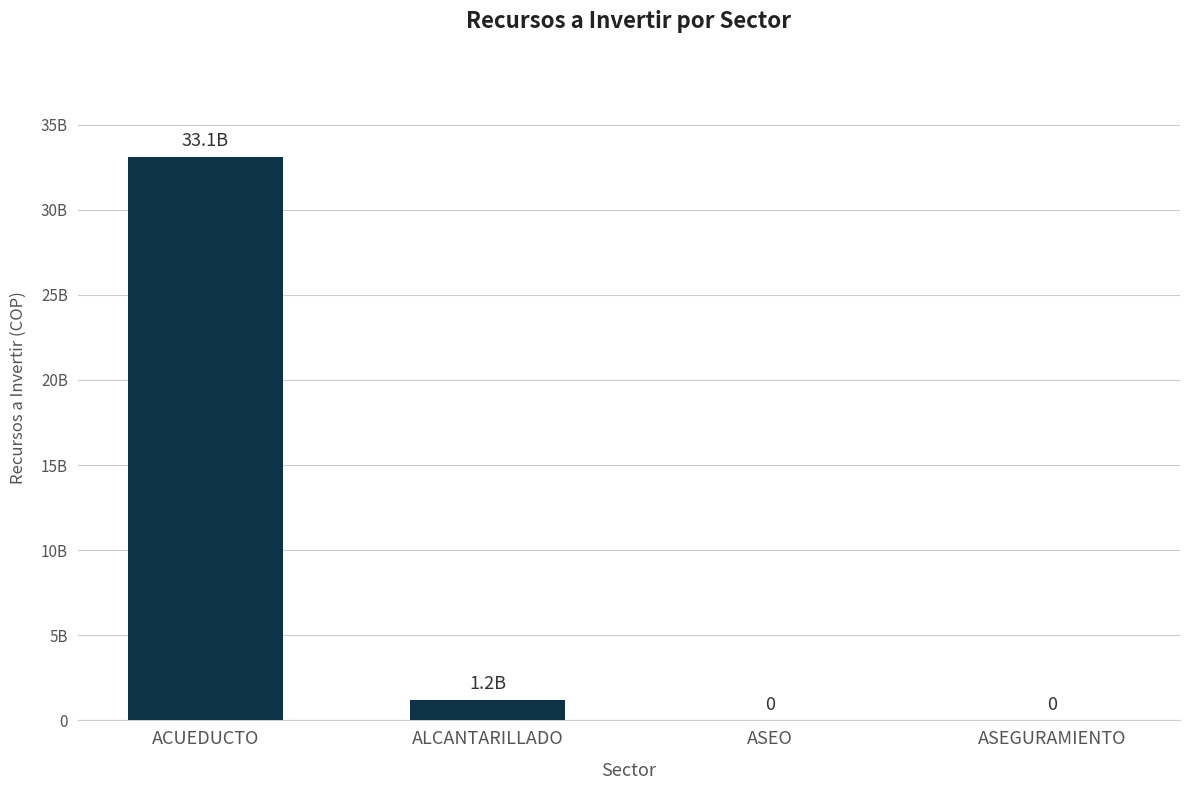

The chart shows a value of 33092067629 at ACUEDUCTO. True or false?

True